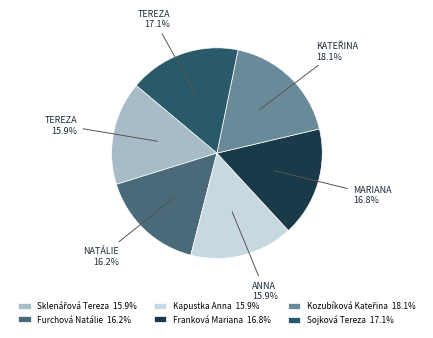

How many slices are in this pie chart?

6